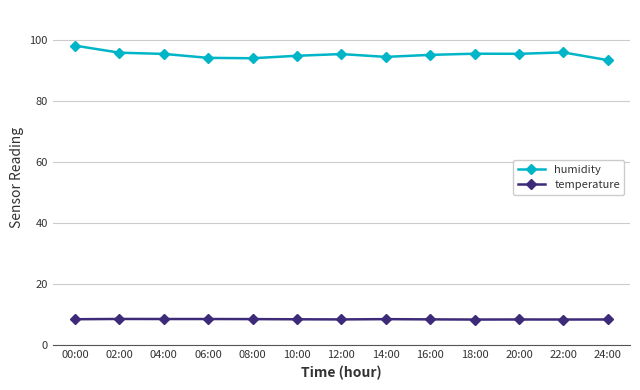

Rank the series by their maximum value, from lowest to highest.

temperature, humidity